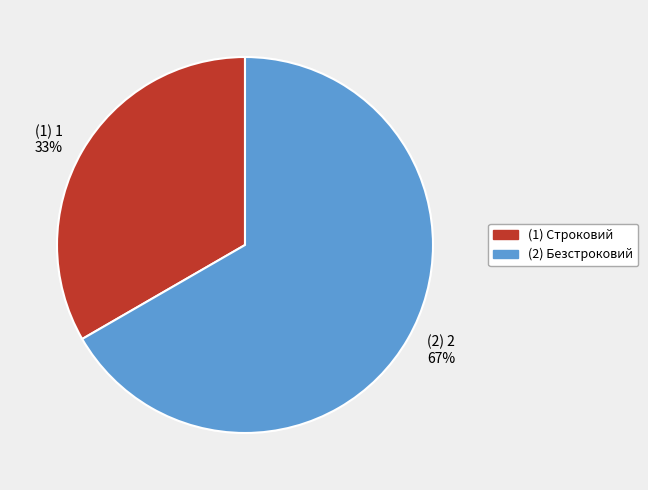

The (2) 2 67% slice represents 59% of the pie. True or false?

False